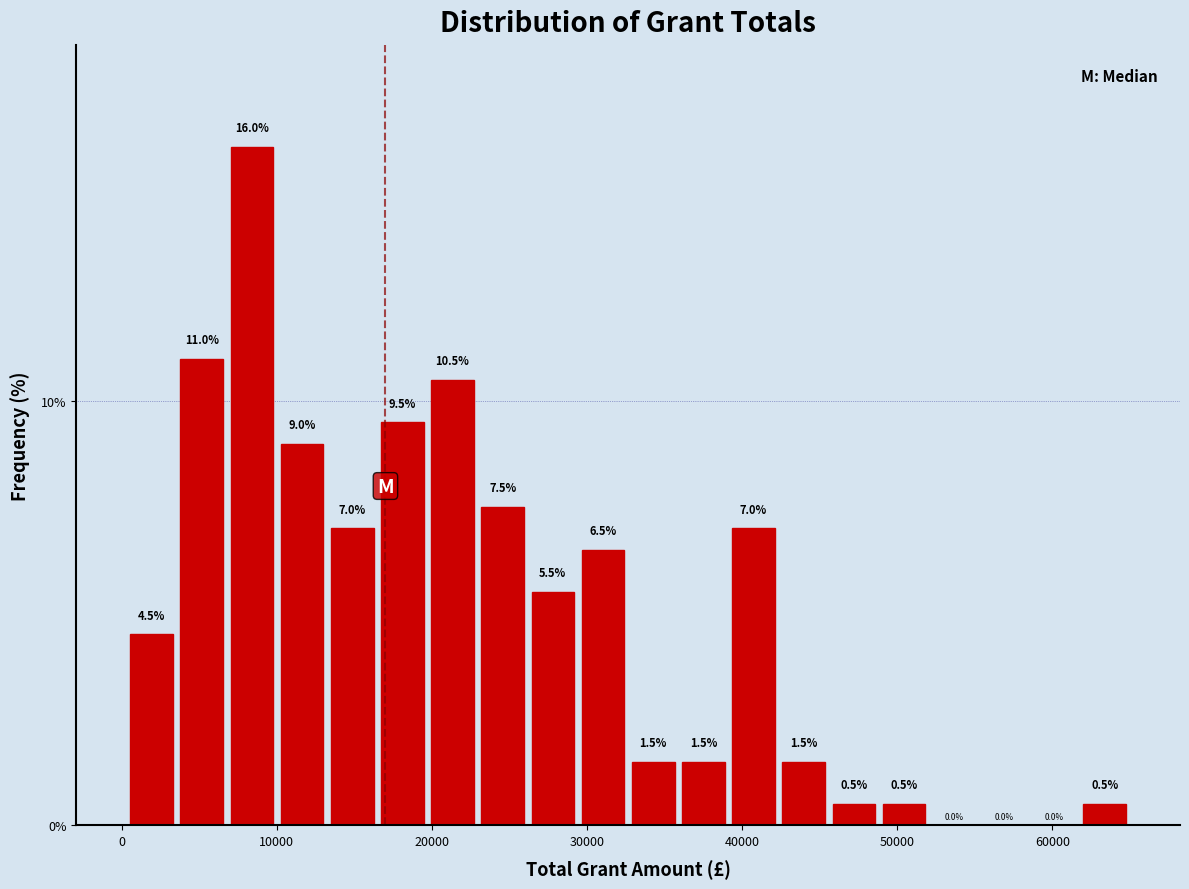

Around what value on the x-axis is the tallest bar? Give the approximate position of its centre, as read against the axis.

8000